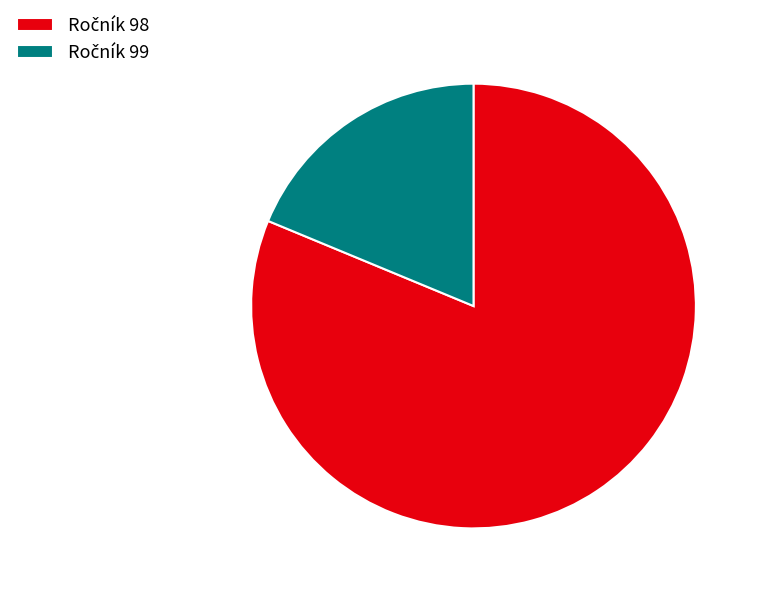

Does any single category account for the majority?

Yes